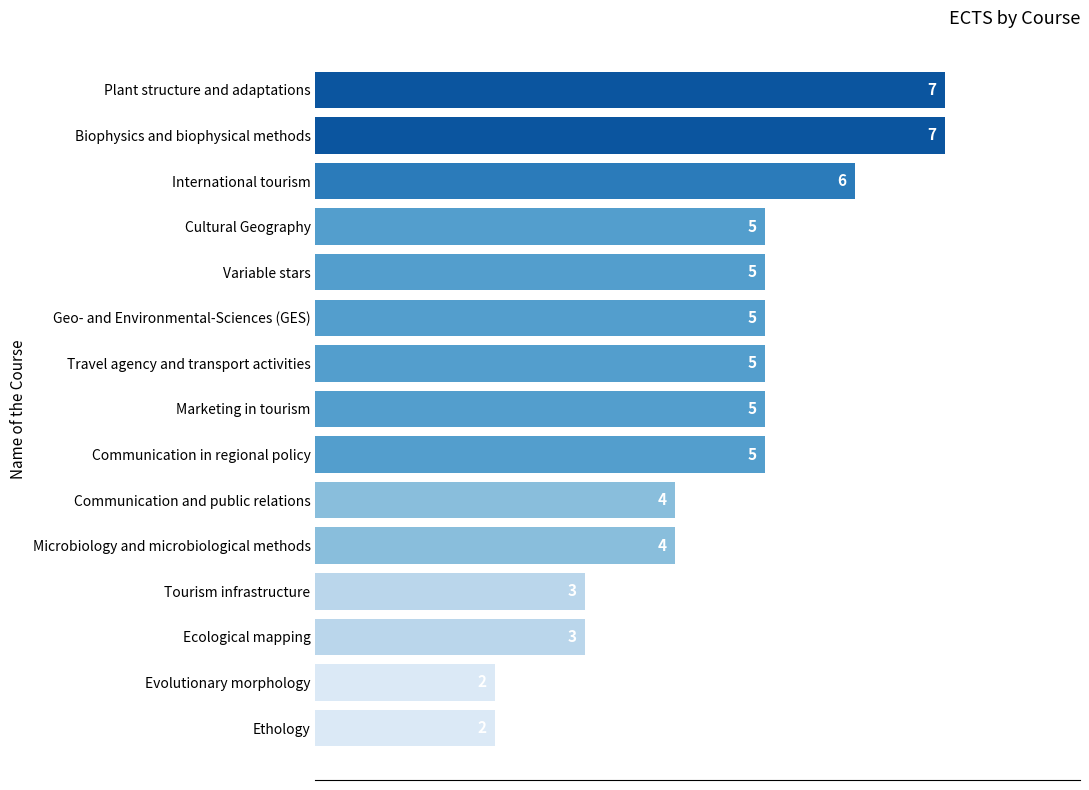

Between Ecological mapping and Plant structure and adaptations, which is larger?

Plant structure and adaptations